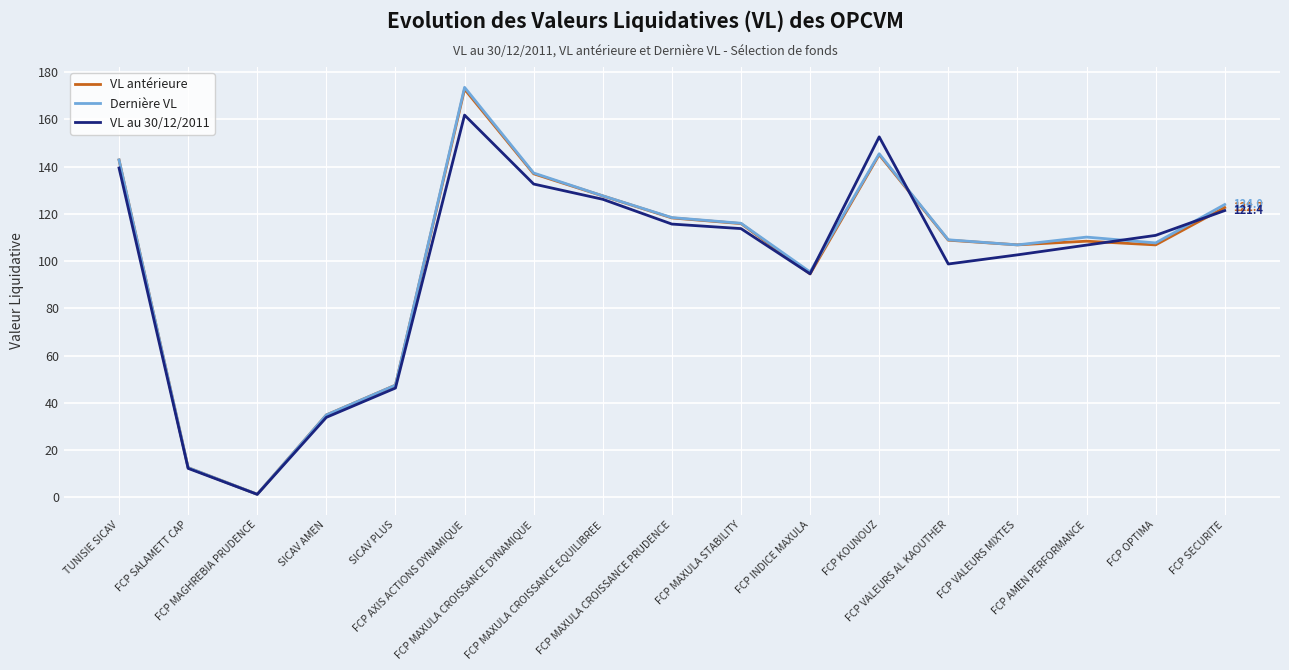

Which series has the largest range (max minus min)?

Dernière VL